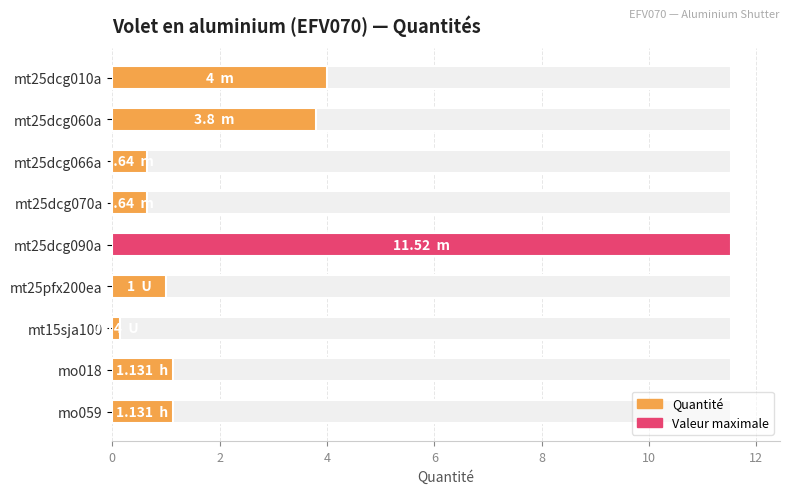

What is the minimum value shown in the chart?

0.1